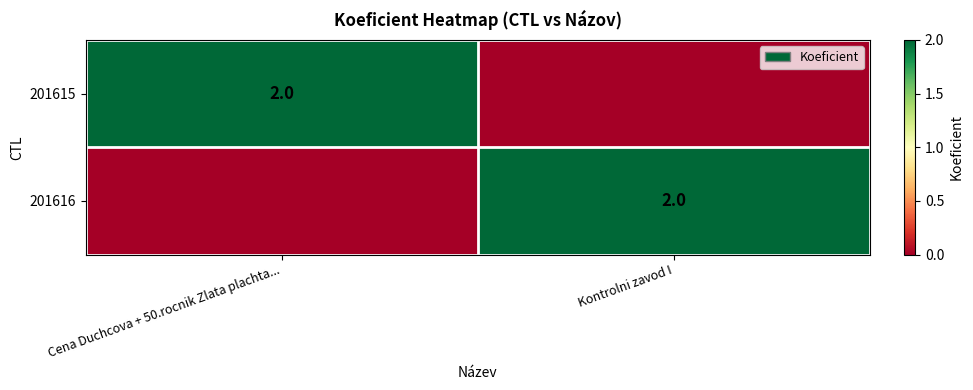

True or false: 201615 has a value of 3 at Cena Duchcova + 50.rocnik Zlata plachta....

False